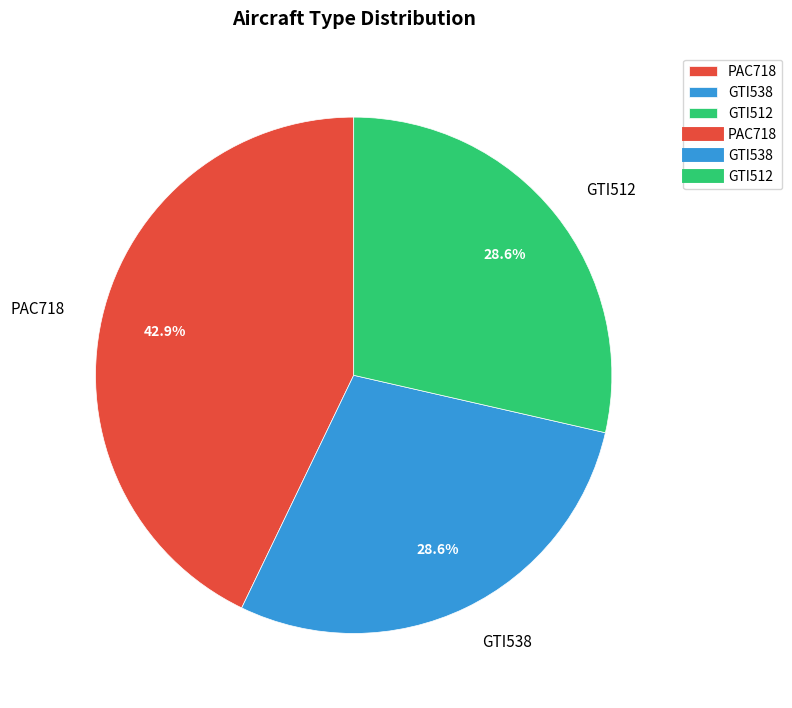

Is it true that GTI512 is 37% of the pie?

False